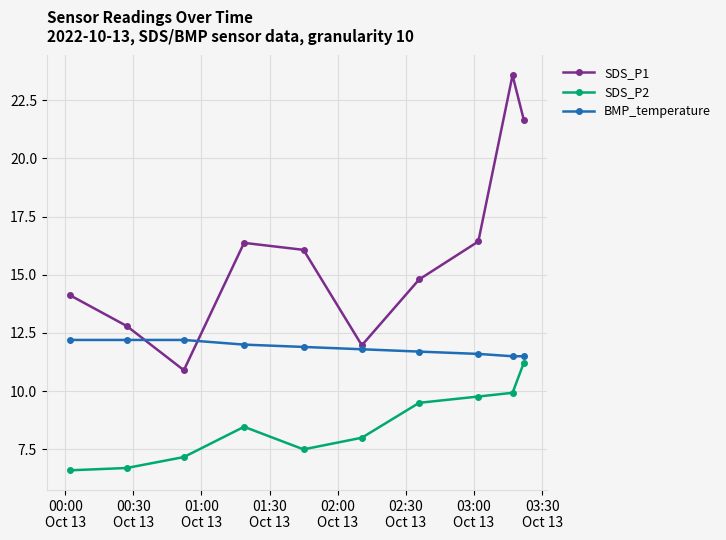

True or false: SDS_P1 and SDS_P2 cross at least once.

False